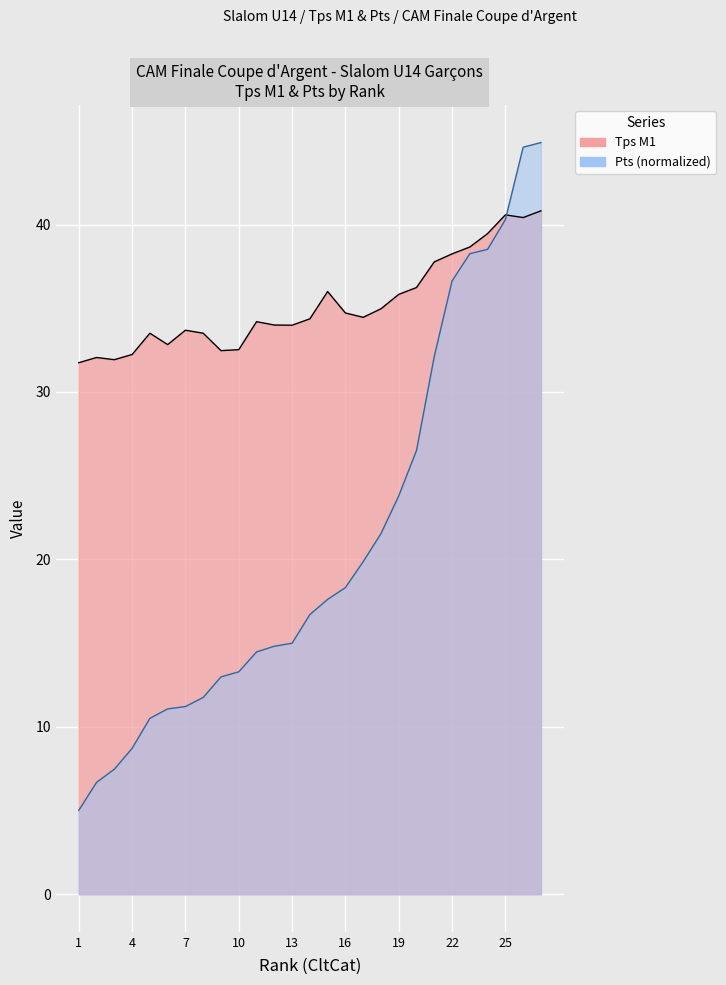

What is the sum of all Tps M1 values?

951.3